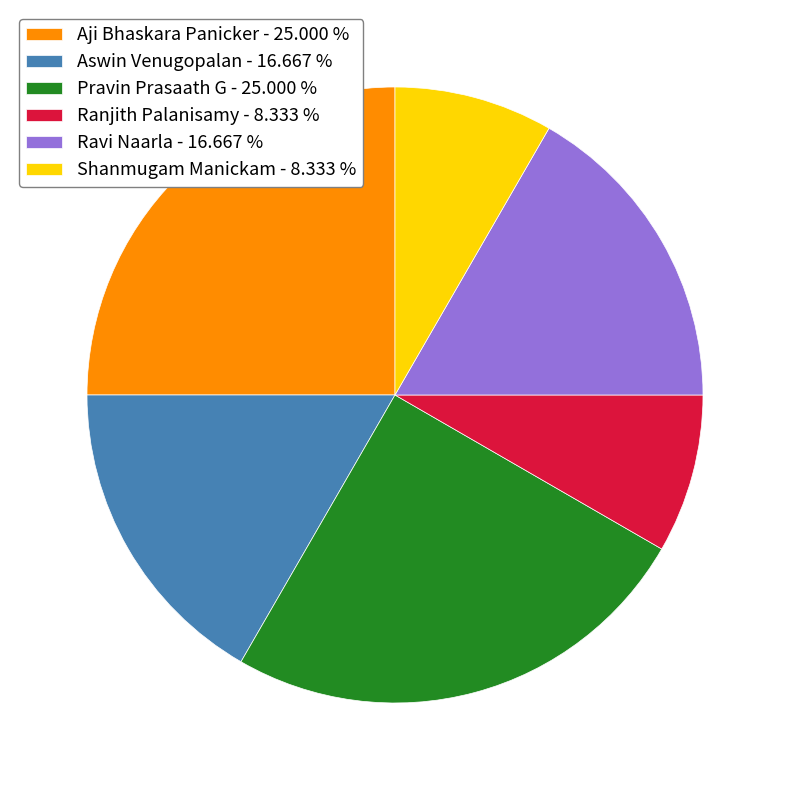

Is there a majority slice in this chart?

No